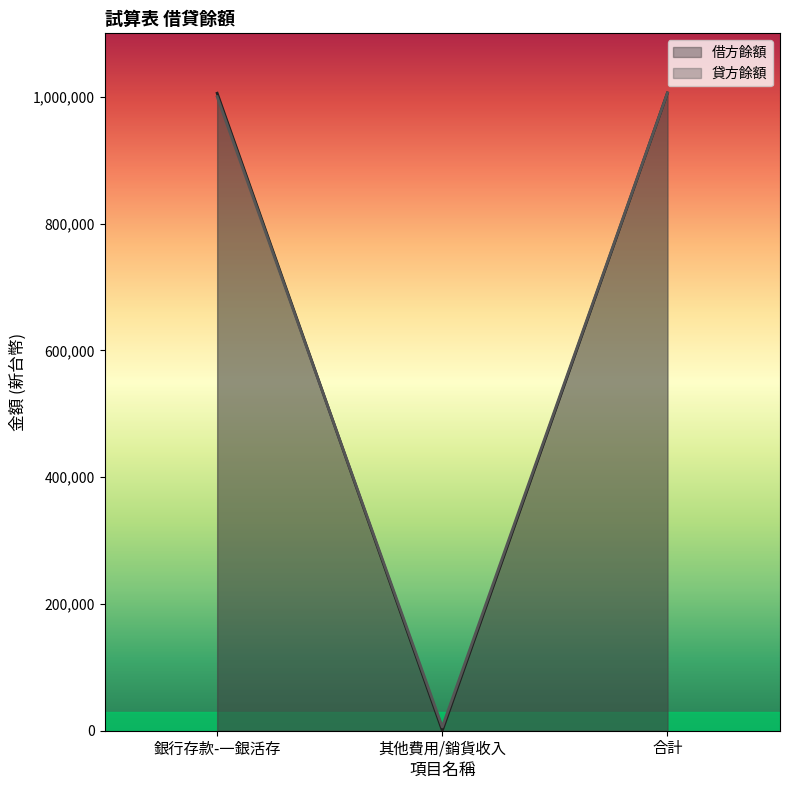

At which category is the sum across all series the highest?

合計